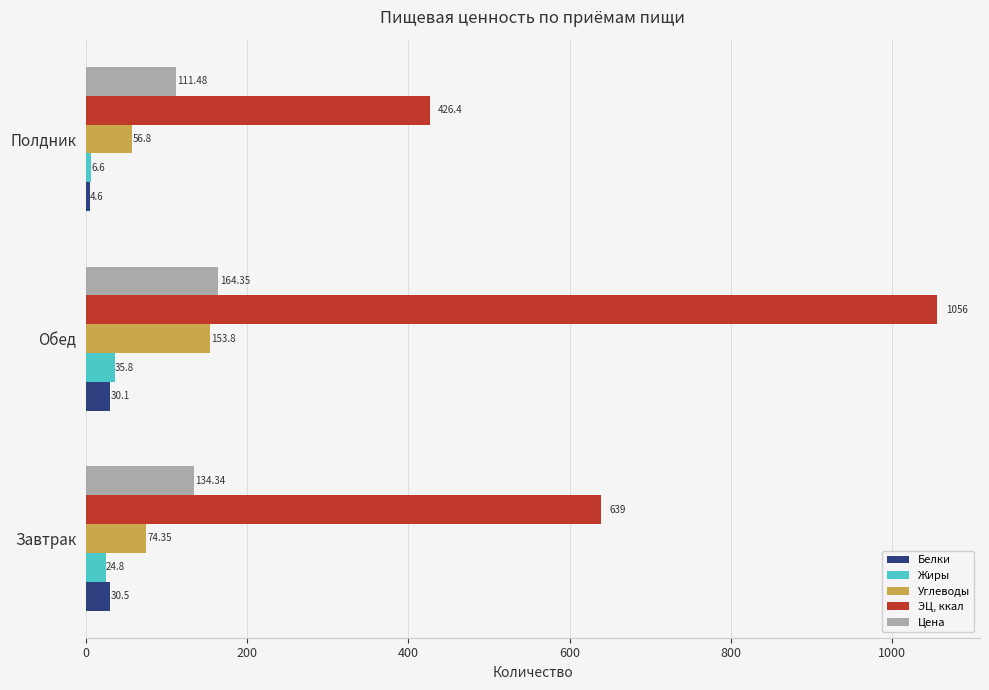

At Обед, list the series in order from largest to smallest.

ЭЦ, ккал, Цена, Углеводы, Жиры, Белки